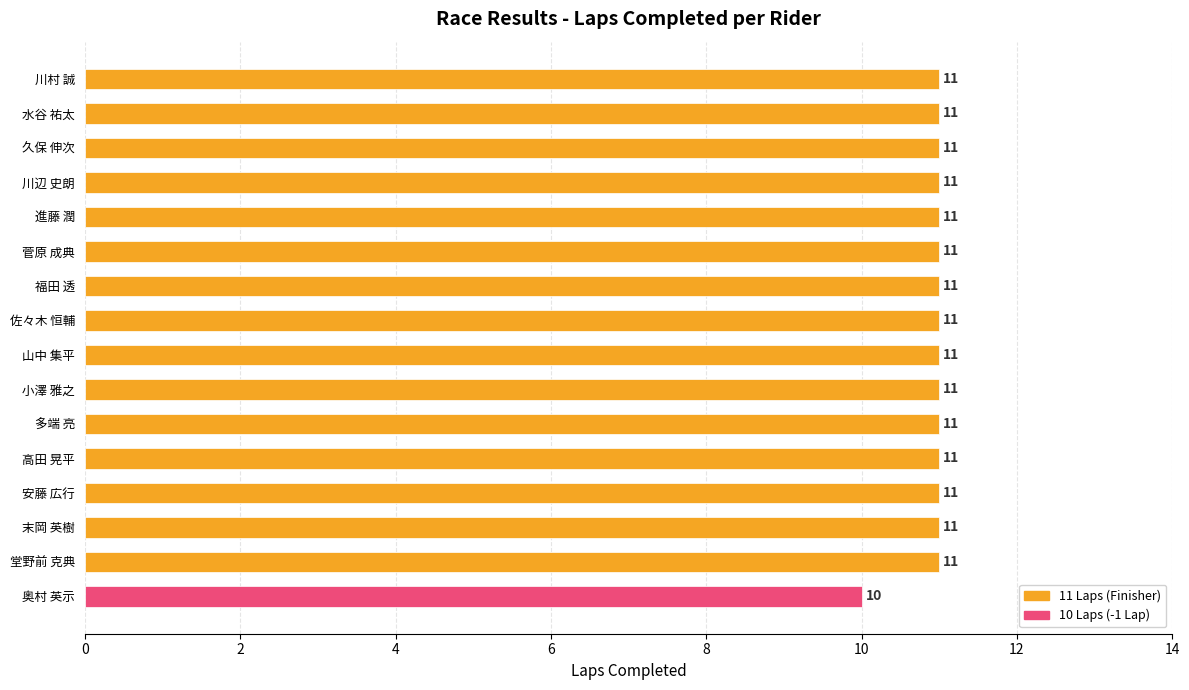

Reading top to bottom, transcribe all the data shown in this chart.

川村 誠=11	水谷 祐太=11	久保 伸次=11	川辺 史朗=11	進藤 潤=11	菅原 成典=11	福田 透=11	佐々木 恒輔=11	山中 集平=11	小澤 雅之=11	多端 亮=11	高田 晃平=11	安藤 広行=11	末岡 英樹=11	堂野前 克典=11	奥村 英示=10